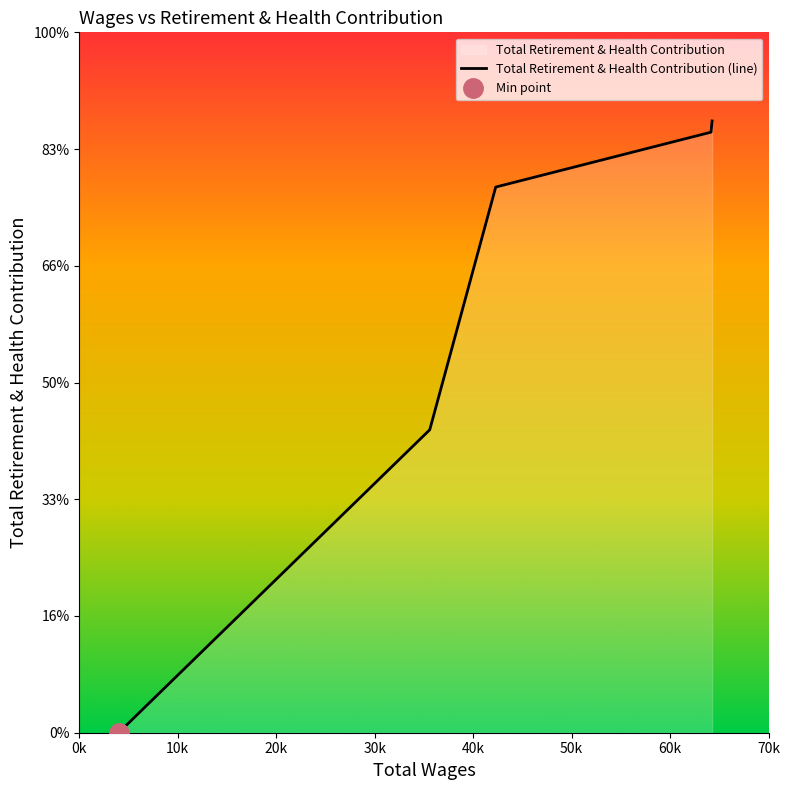

Rank the categories by value from highest to lowest.

64272.0, 64160.0, 42297.0, 35595.0, 4001.0